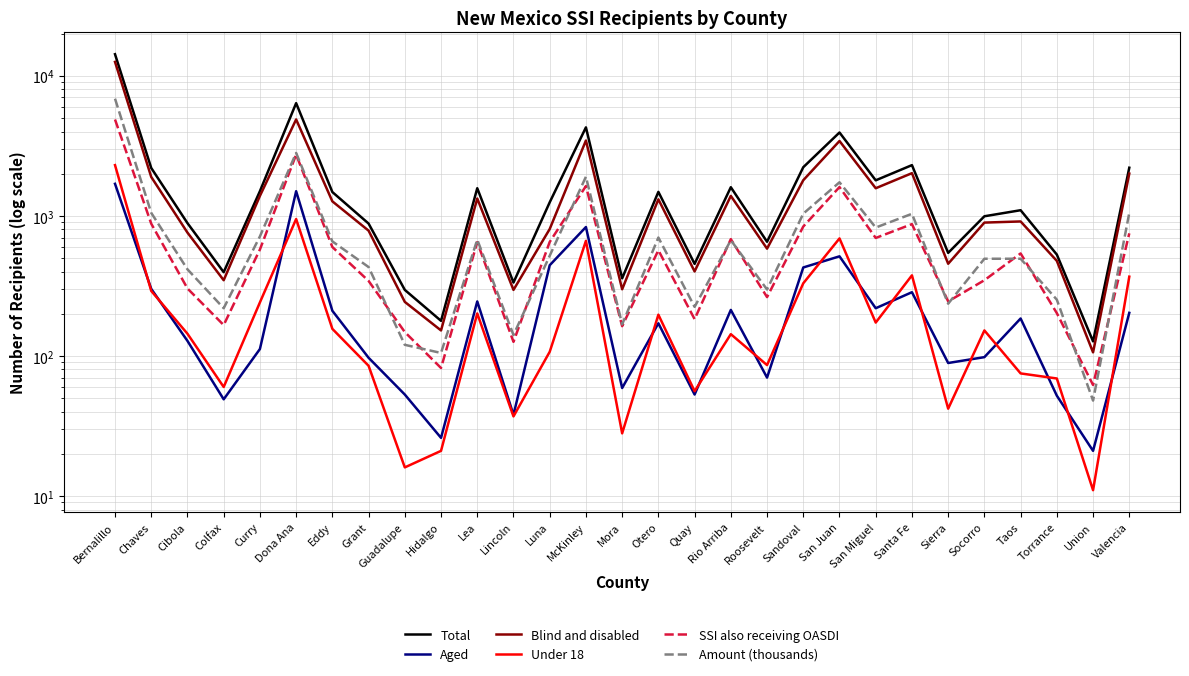

True or false: Under 18 and SSI also receiving OASDI cross at least once.

False